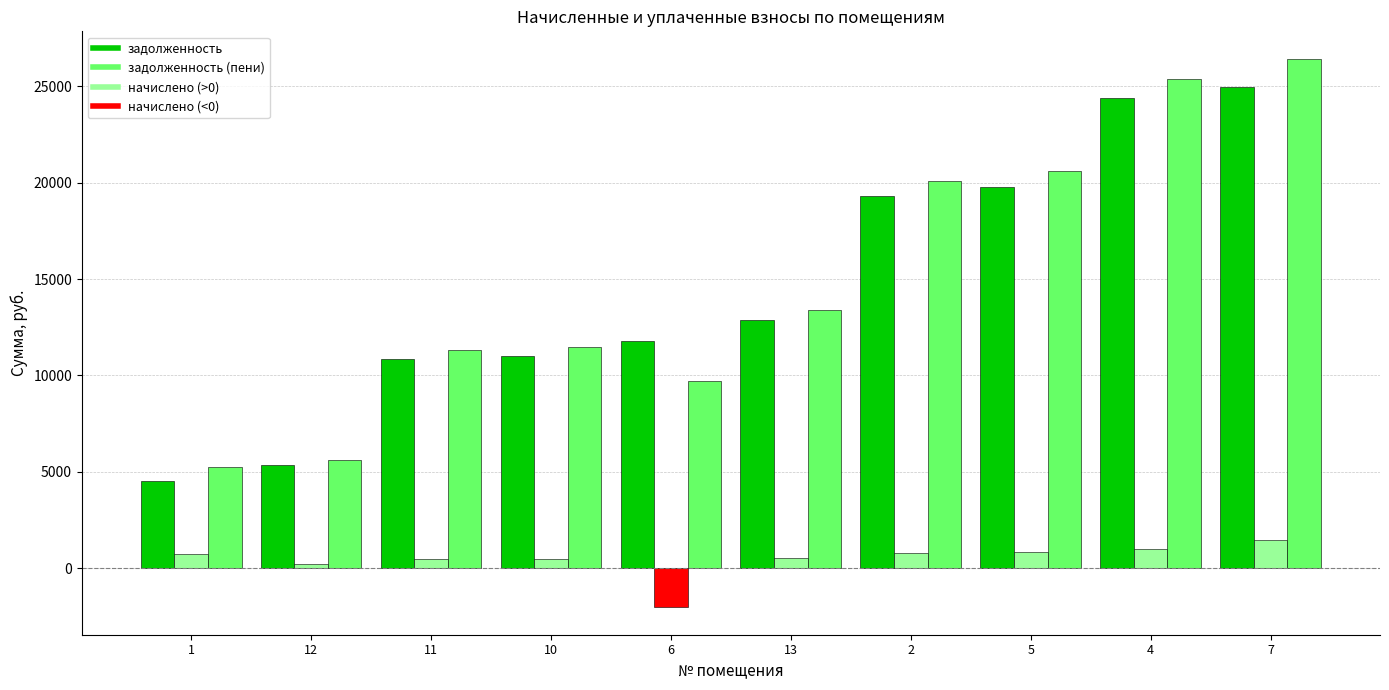

At which category is the sum across all series the highest?

7